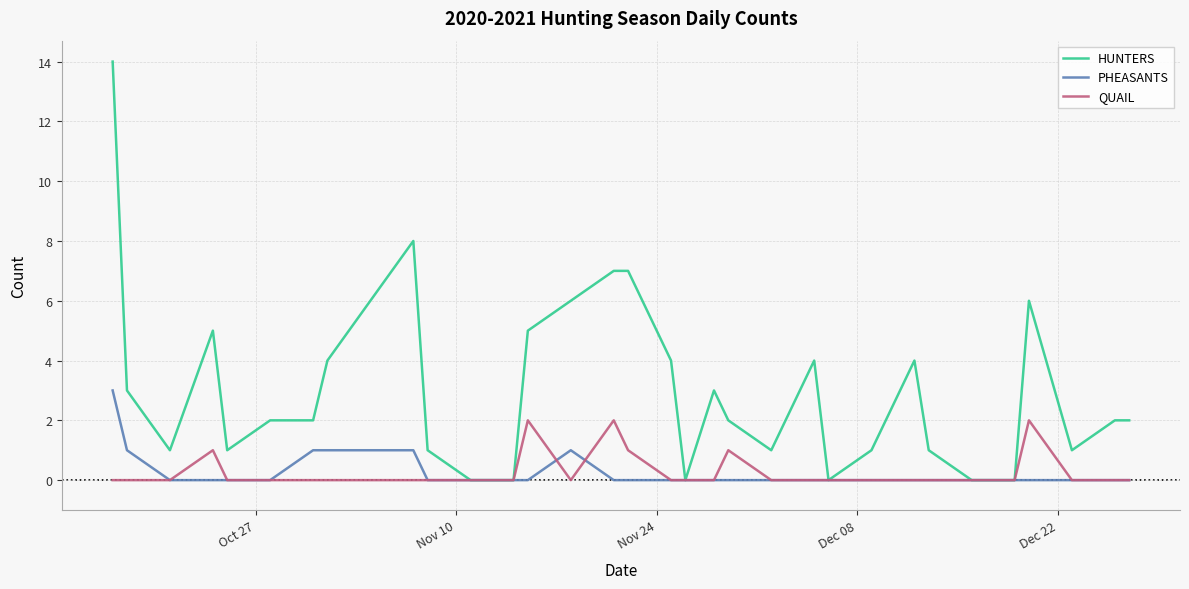

Rank the series by their maximum value, from lowest to highest.

QUAIL, PHEASANTS, HUNTERS